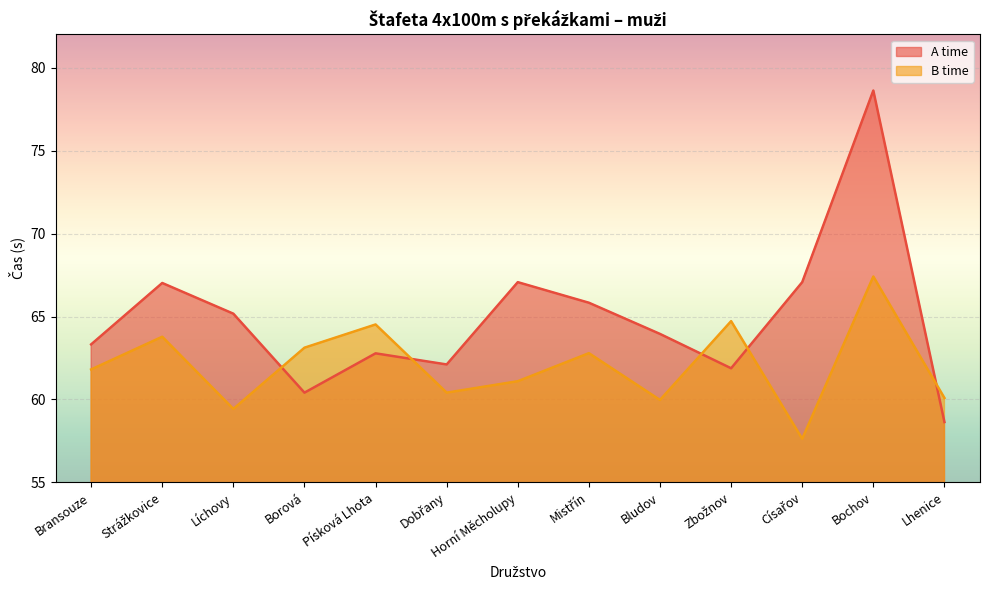

True or false: B time and A time cross at least once.

True